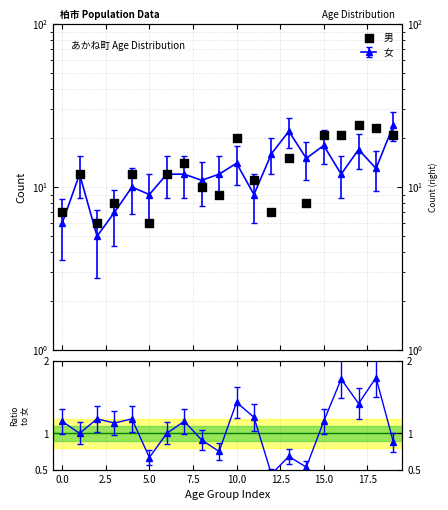

What is the change in value from 10 to 13?

-5